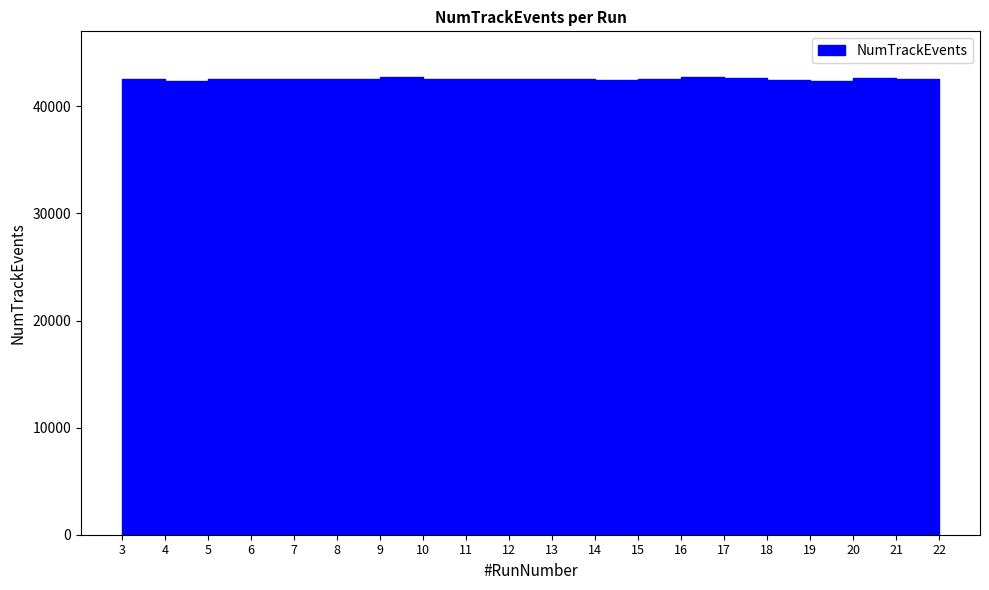

What value does the data have at 15, to the nearest 10?

42550